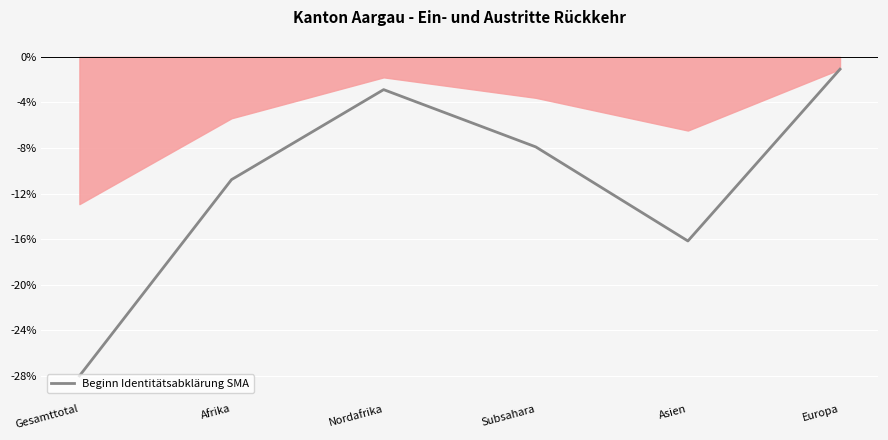

Where is the data nearest to the value -14?

Asien